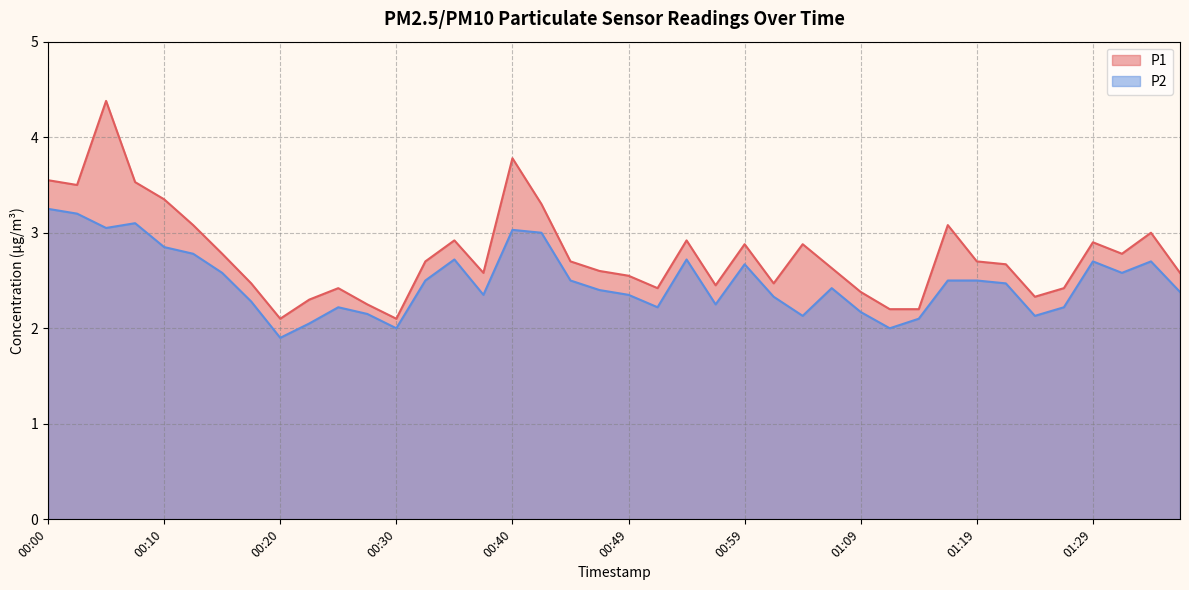

What is the value of the P1 point at the 35th from the left?

2.3